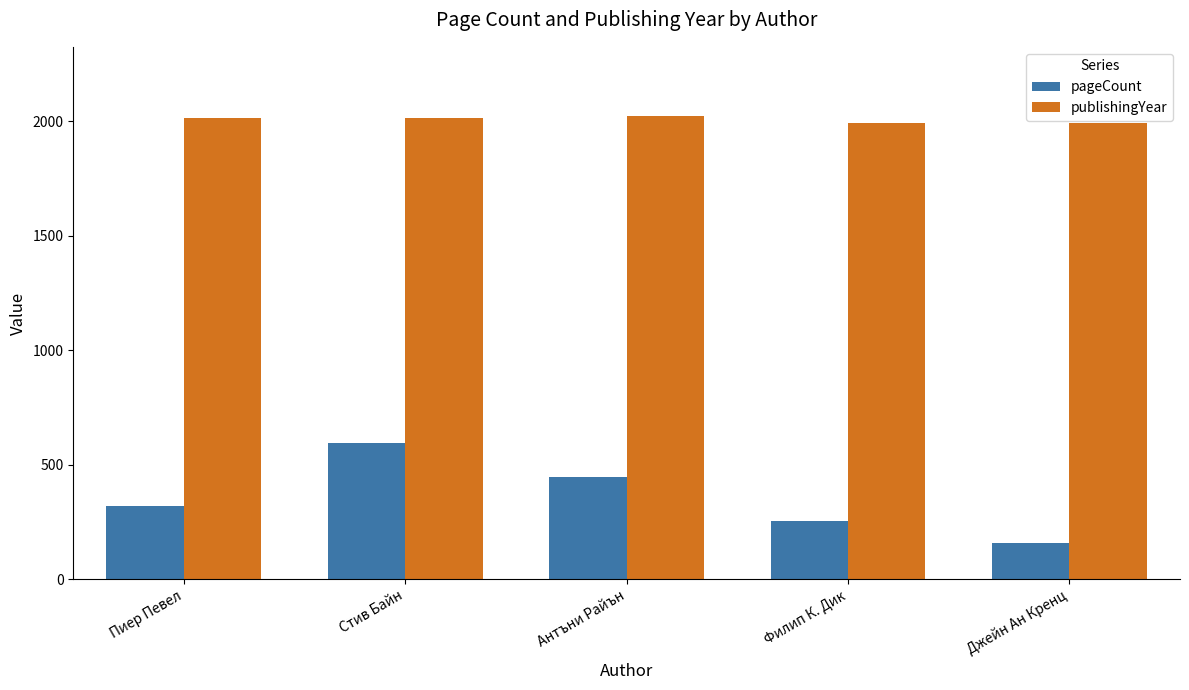

What is the label of the 2nd bar from the right?

Филип К. Дик